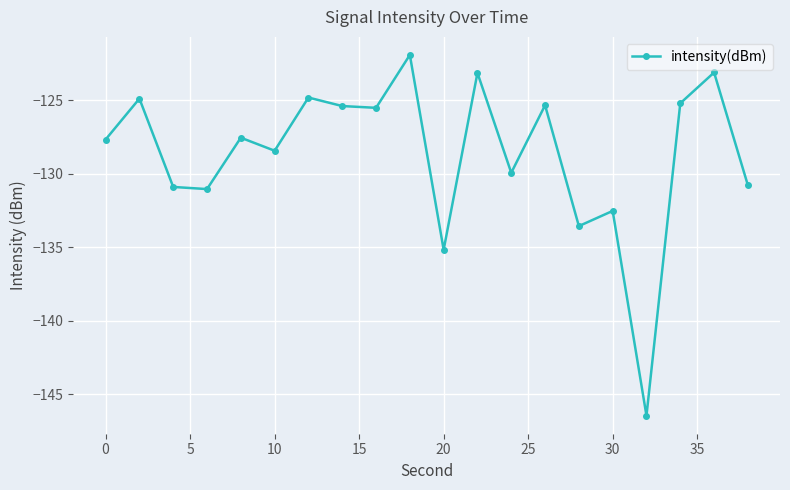

How many interior local valleys (lower than both neighbors) does the data have?

7